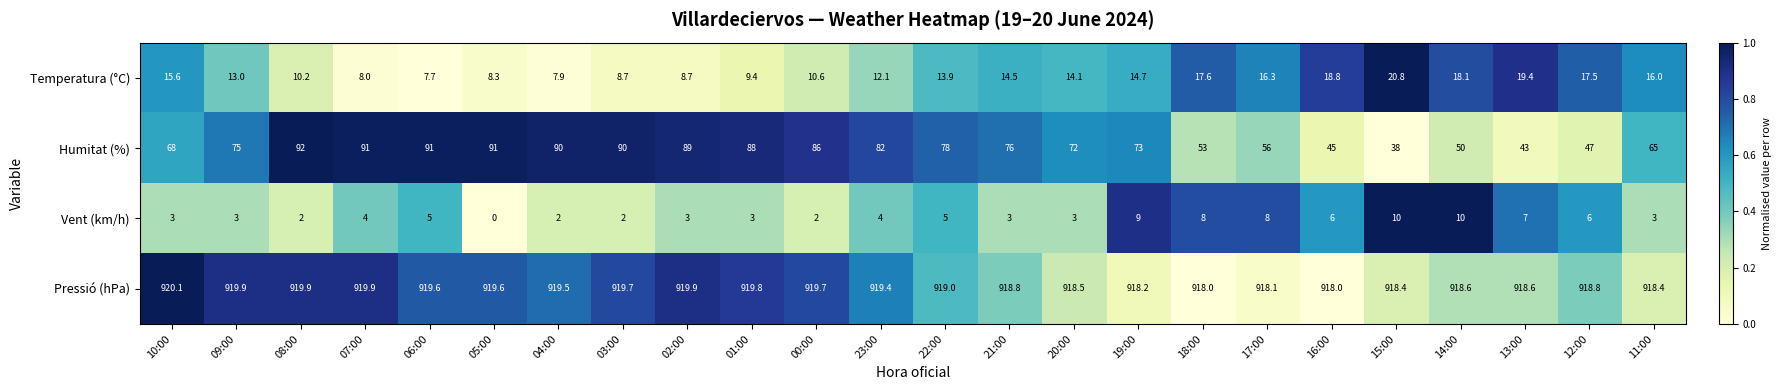

What is the minimum value for Temperatura (°C)?

7.7